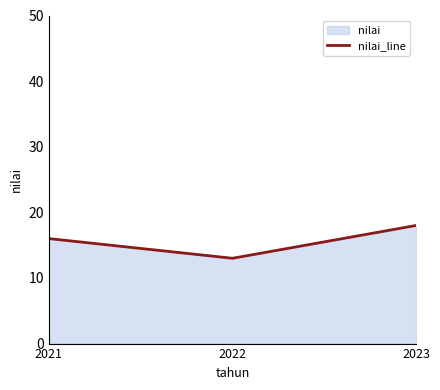

List the labels in order of value, largest first.

2023, 2021, 2022